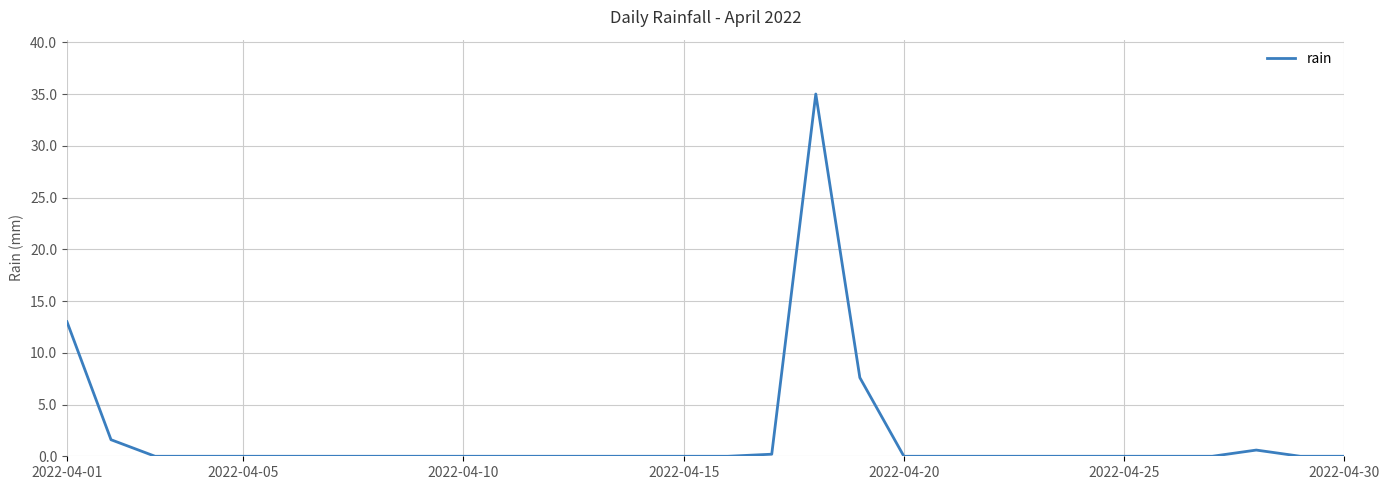

Count the number of categories in the chart.

30